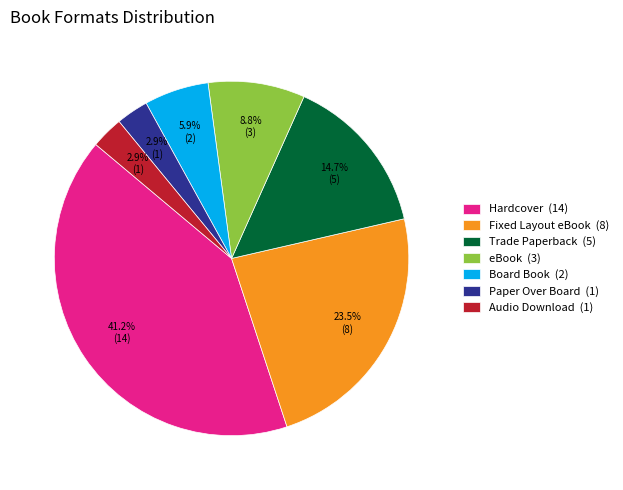

To the nearest percent, what is the combined percentage of Fixed Layout eBook and Paper Over Board?

26%